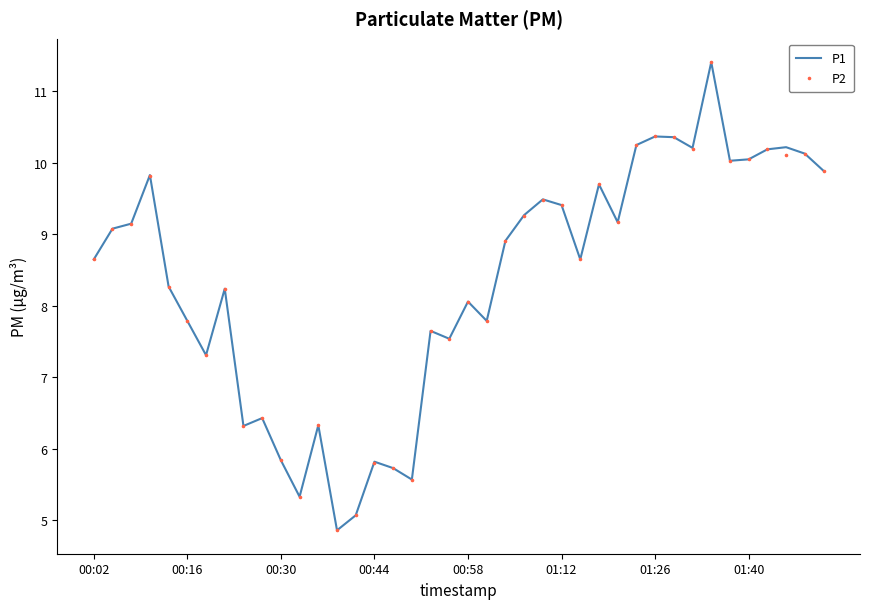

What are all the series names shown in the legend?

P1, P2